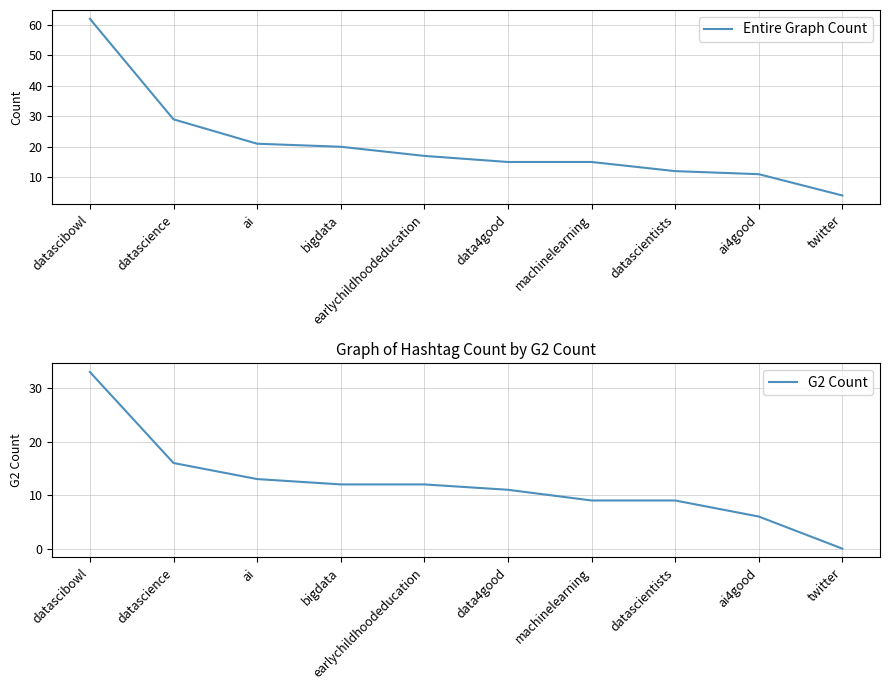

What is the difference between the maximum and second lowest values in the Entire Graph Count series?

51